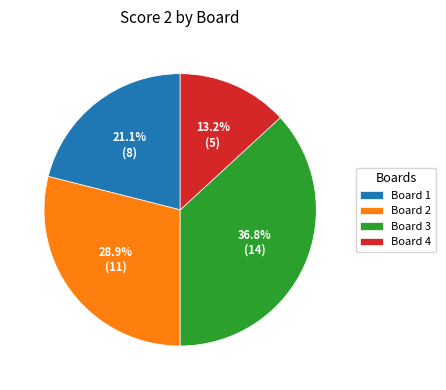

Is it true that Board 4 is 27% of the pie?

False